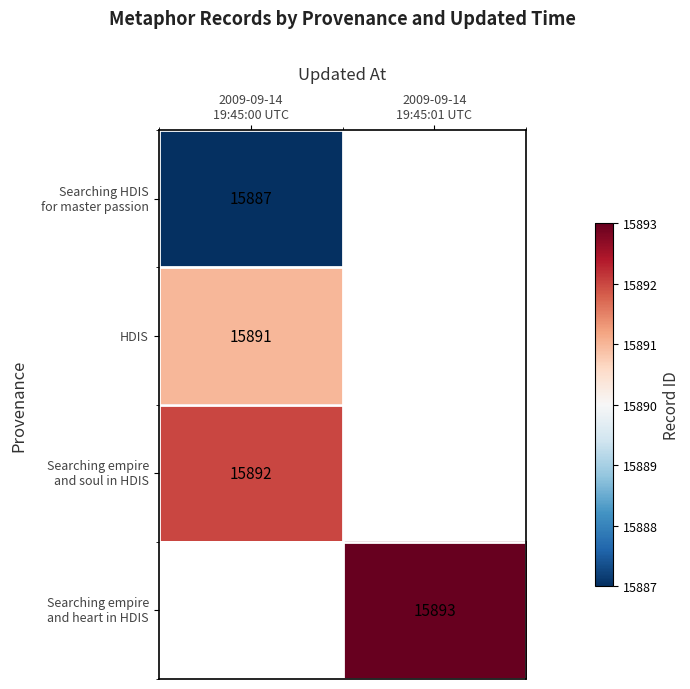

At which category does the chart reach its minimum across all series?

2009-09-14
19:45:00 UTC